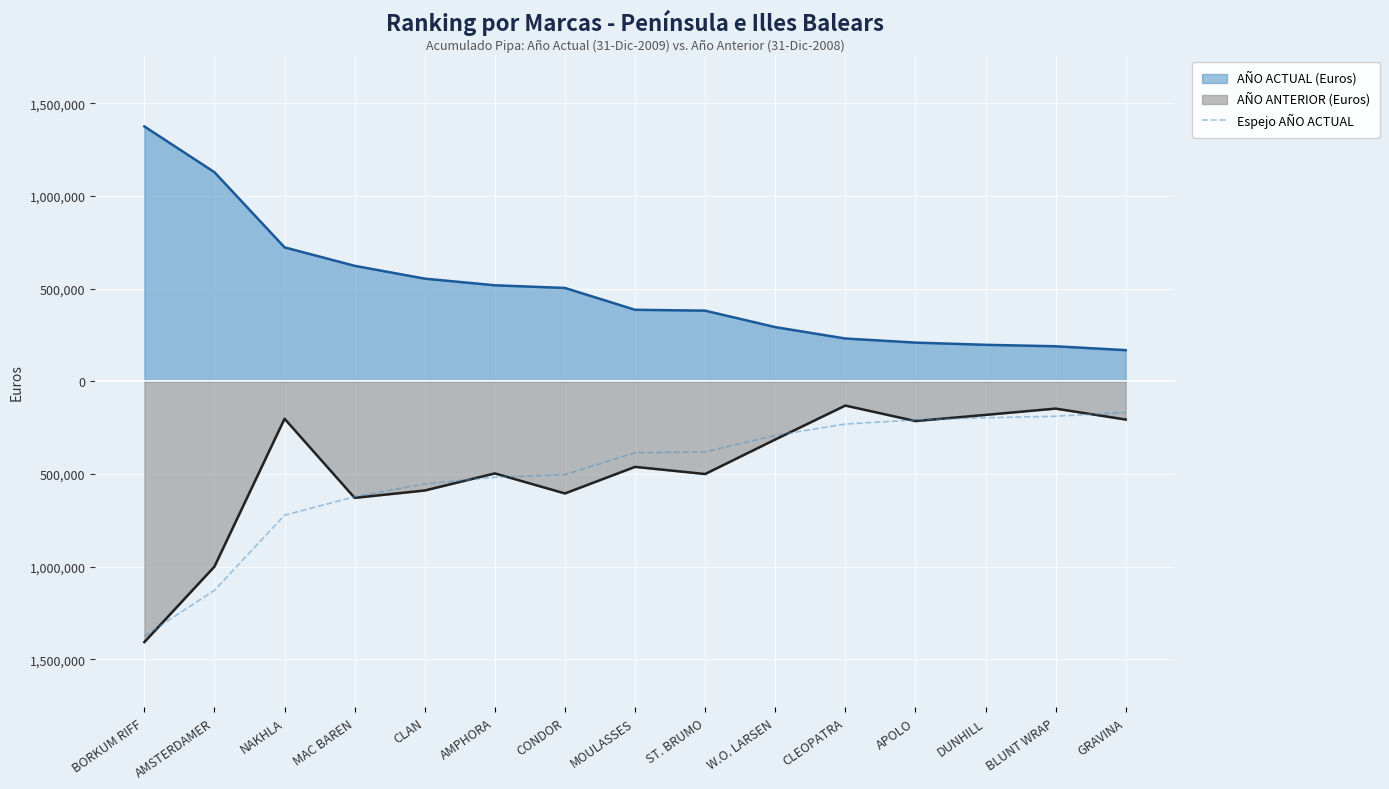

What position from the left is NAKHLA?

3